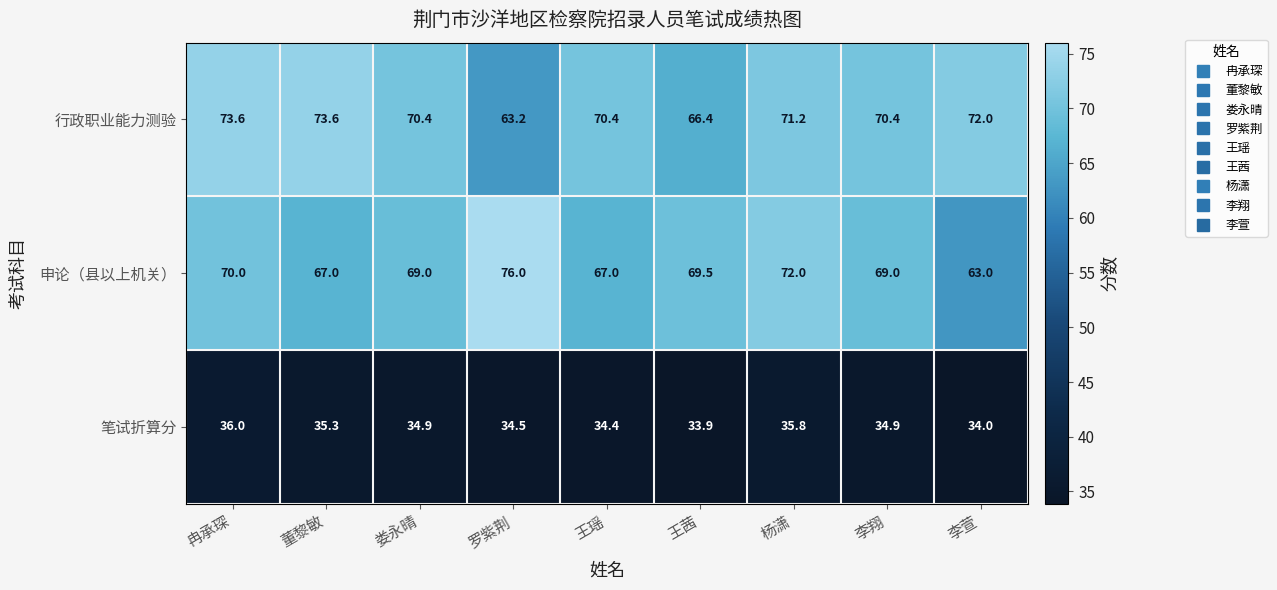

At how many categories does at least one series exceed 54?

9